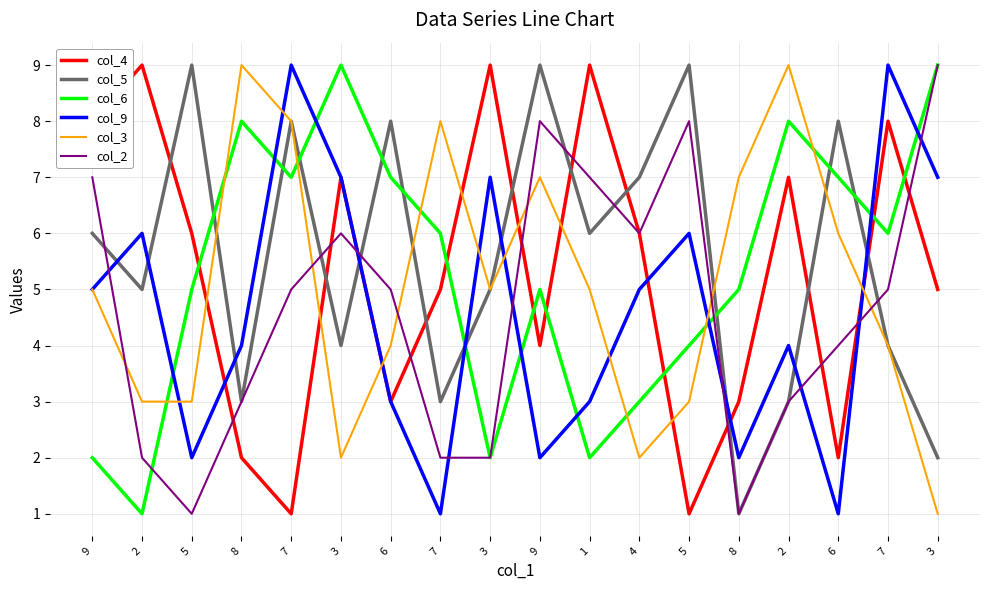

Where does the col_5 series first go above 6?

5